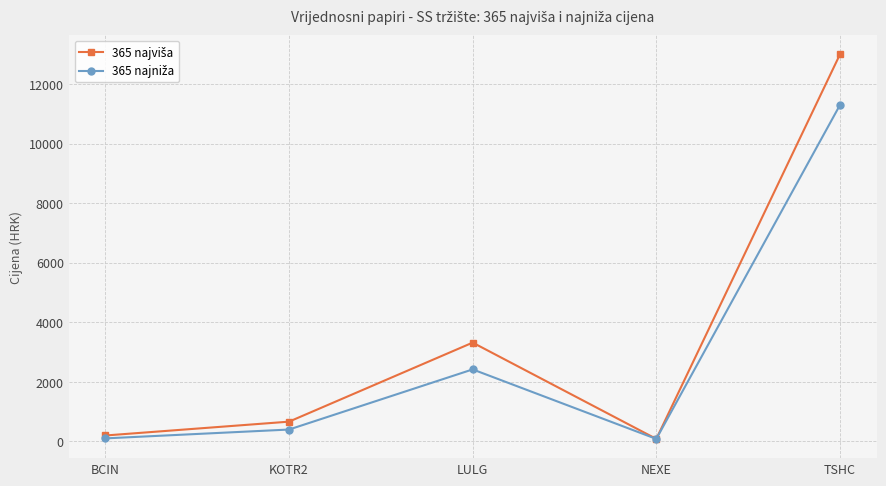

What is the greatest value displayed?

13000